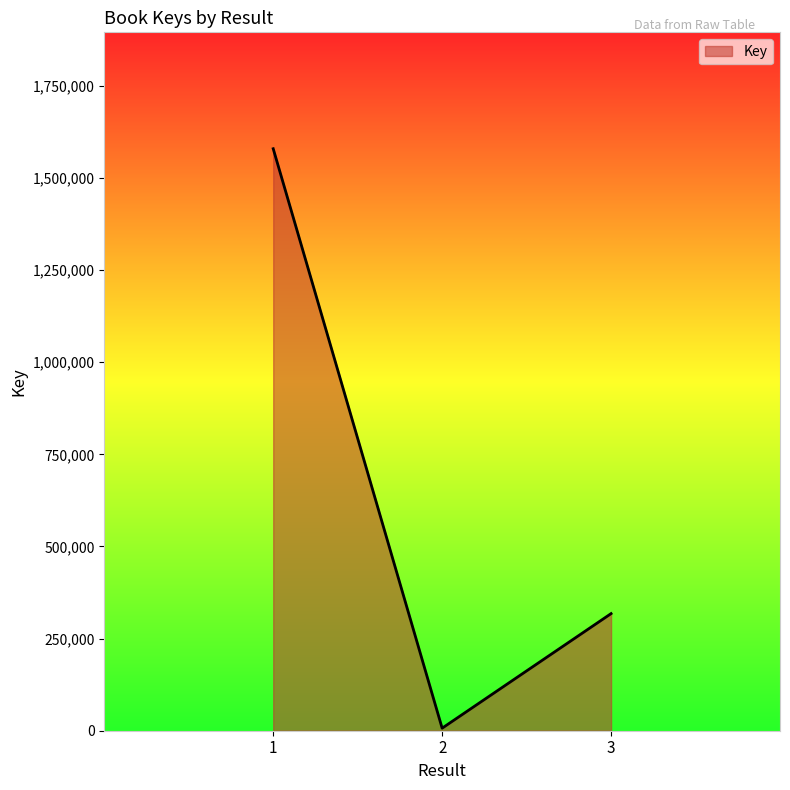

True or false: the data shows 317778 at 3.

True